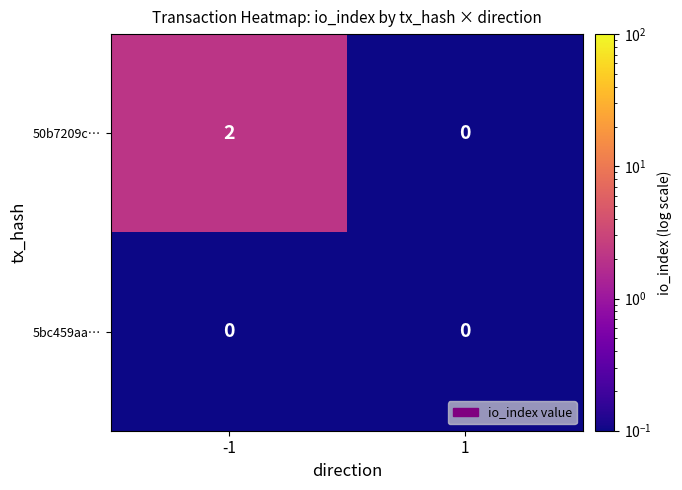

Which series has the largest total across all categories?

50b7209c…